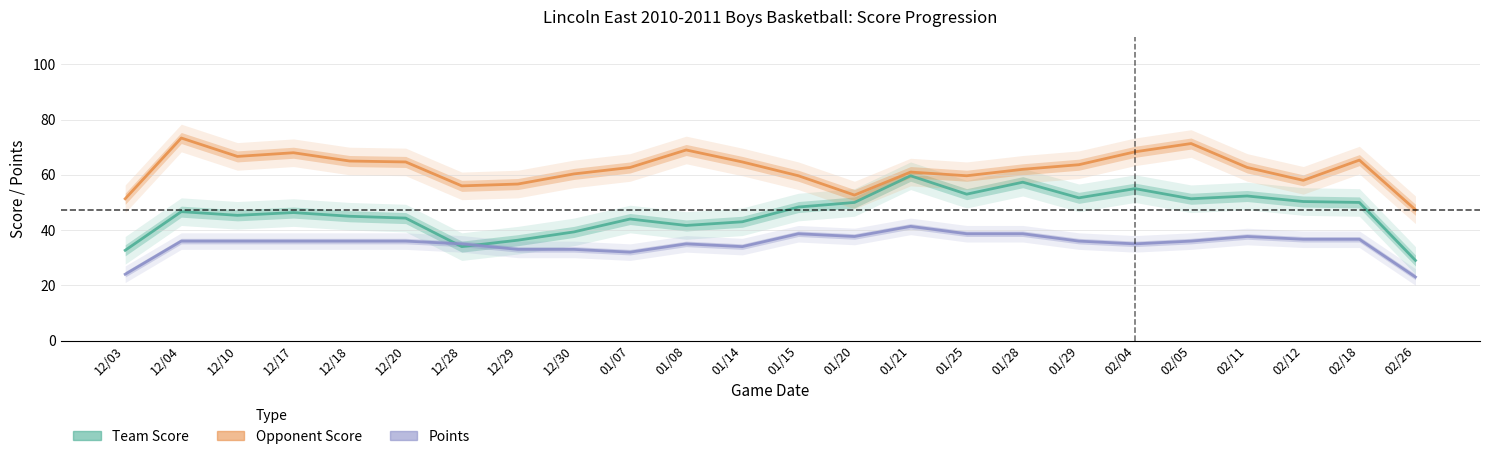

Is this an area chart (filled region under the line)?

No